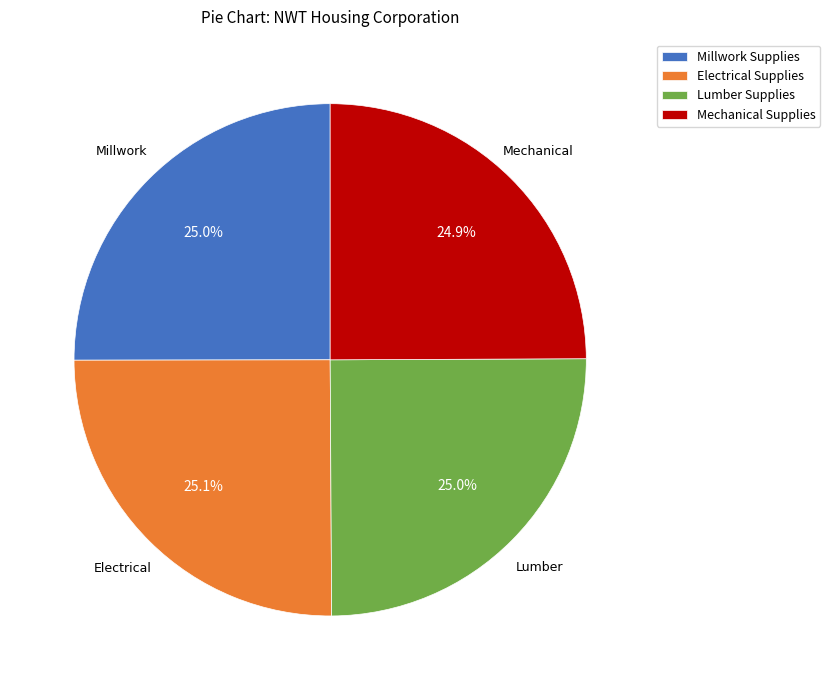

What is the total percentage of Electrical Supplies and Millwork Supplies?

50.1%